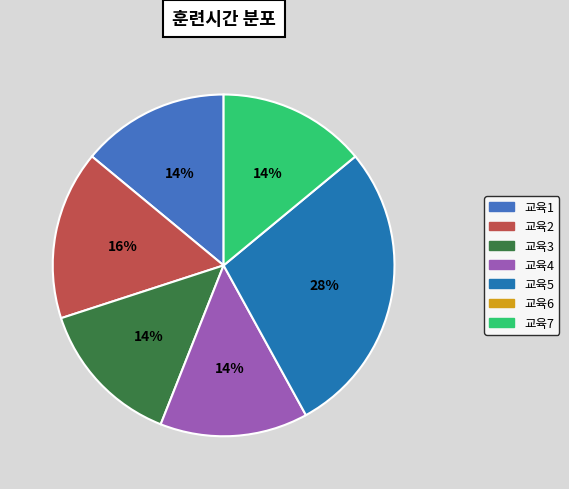

To the nearest percent, what is the difference between the largest and smallest slice percentages?

14%